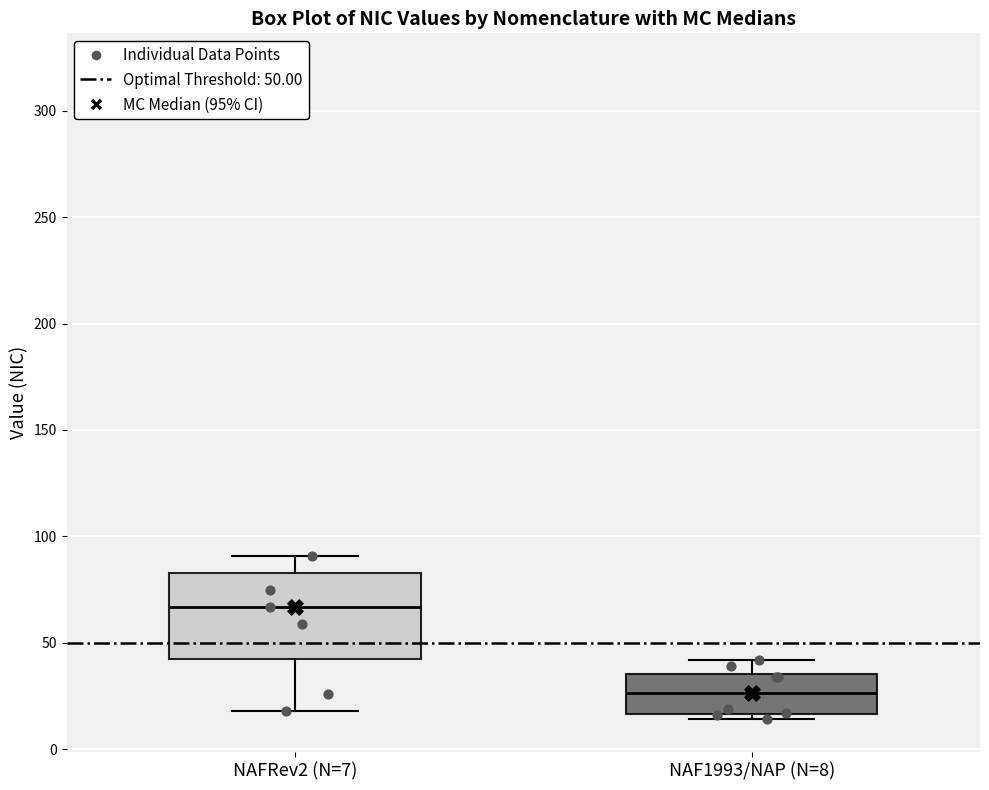

Which box is the tallest, from its lower edge to its upper edge?

NAFRev2 (N=7)